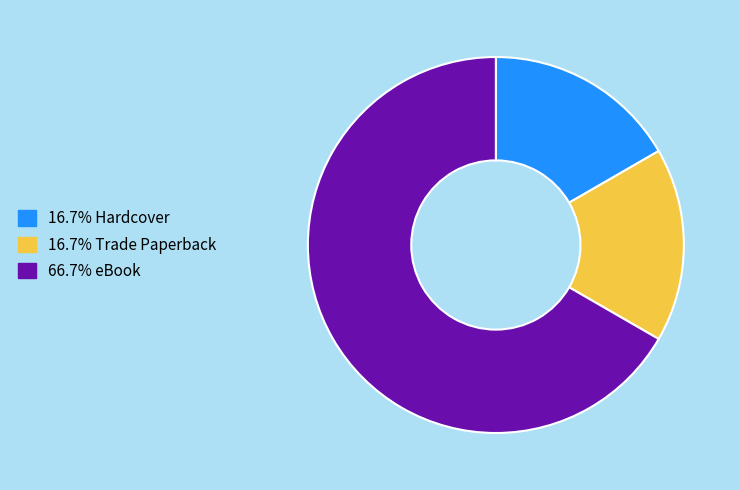

How many segments does this pie chart have?

3